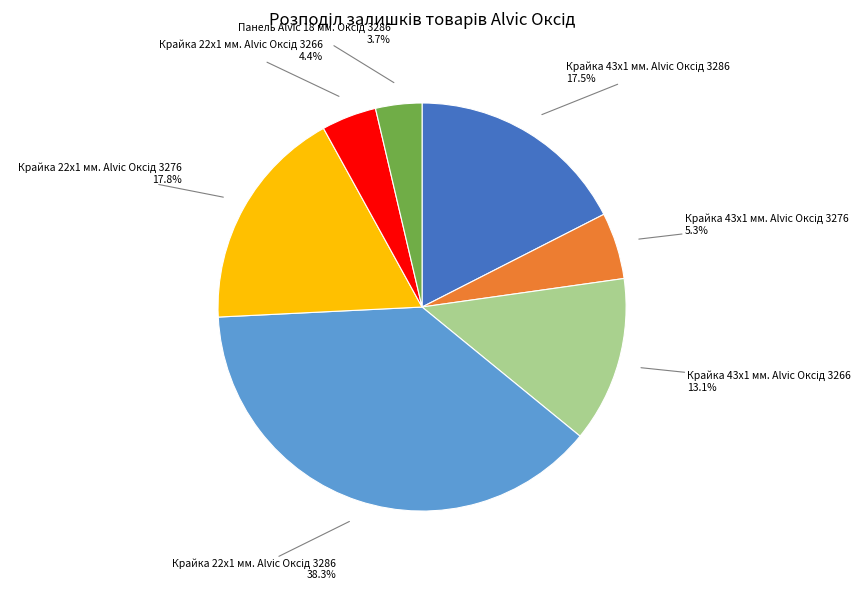

How many segments does this pie chart have?

7